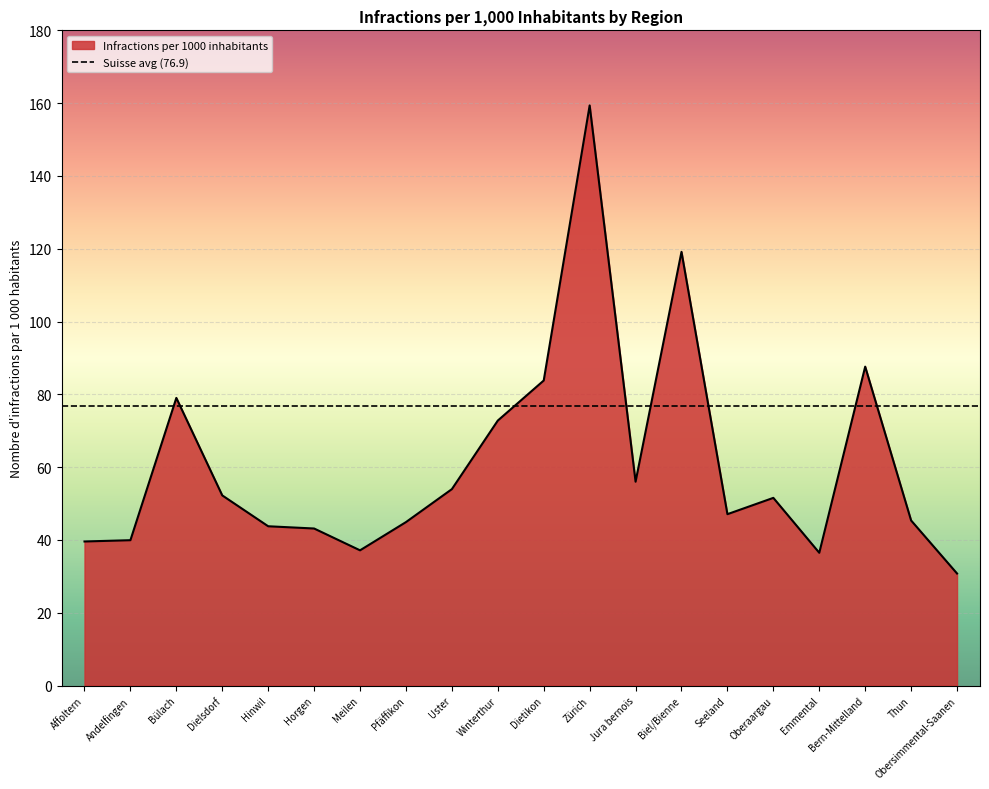

Is it true that the value at Obersimmental-Saanen is 40.3?

False